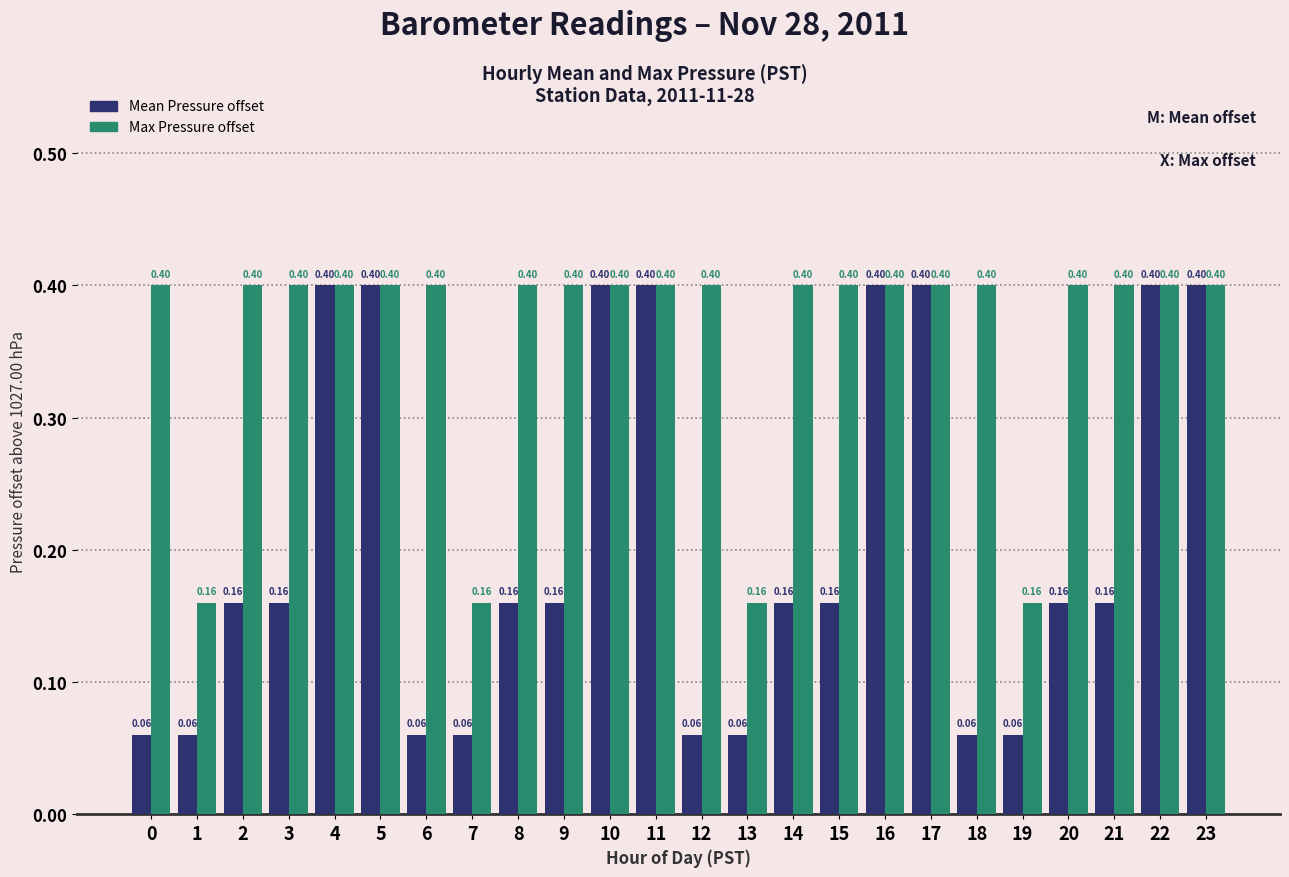

What is the total value across all series at 16?

0.8